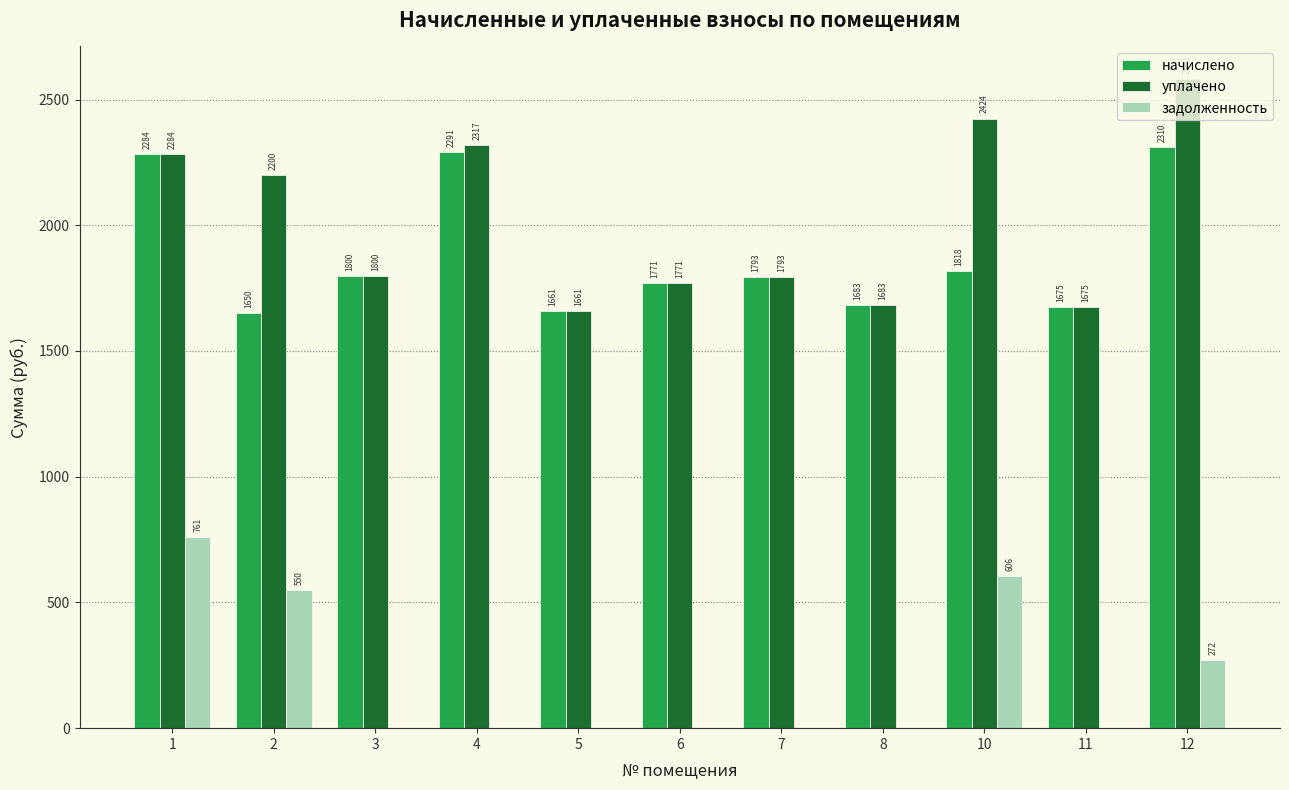

At which category is the sum across all series the highest?

1